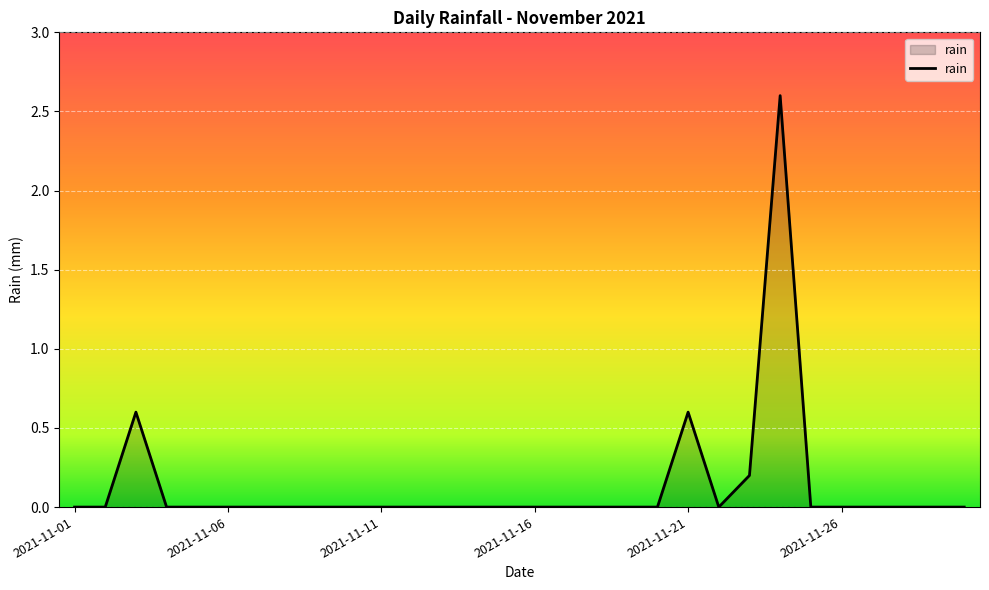

Count the number of categories in the chart.

30